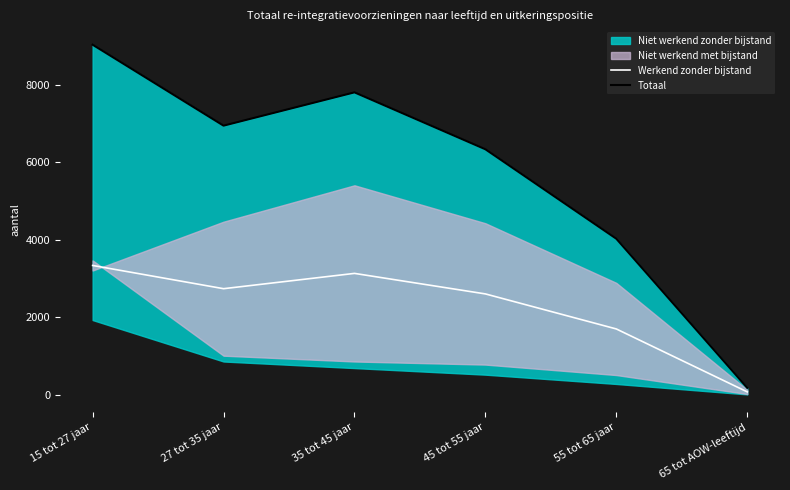

Is it true that Werkend zonder bijstand equals 2740 at 27 tot 35 jaar?

True